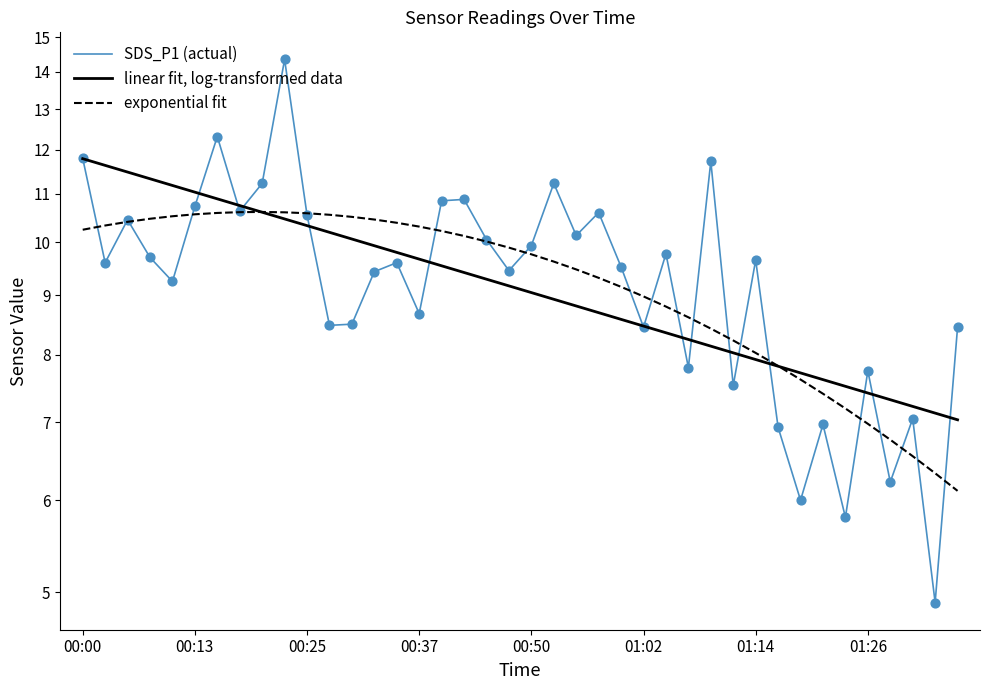

Which series has the largest total across all categories?

SDS_P1 (actual)